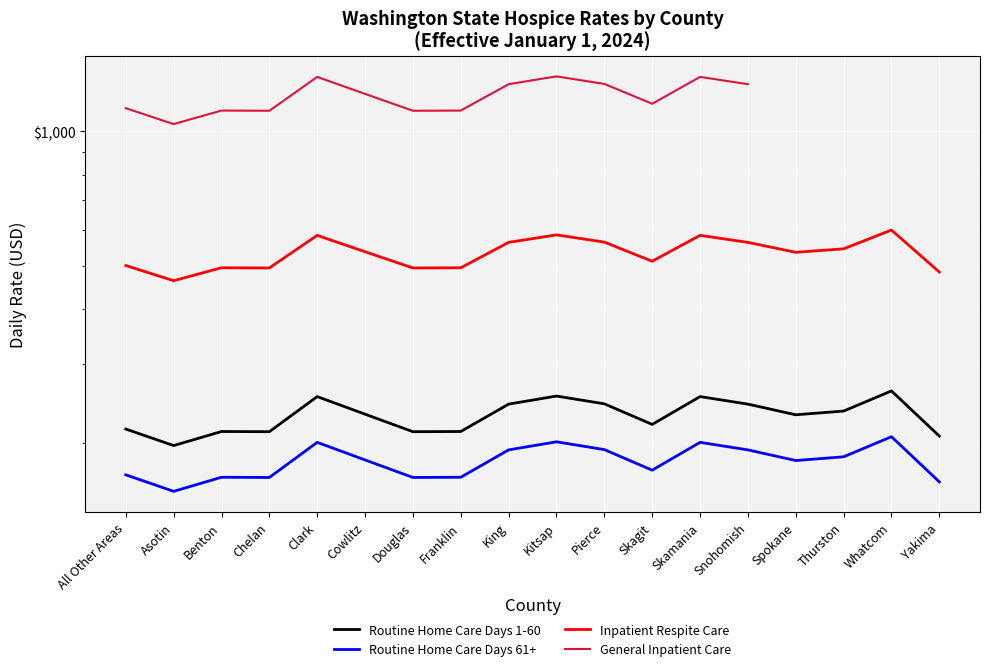

At Snohomish, list the series in order from smallest to largest.

Routine Home Care Days 61+, Routine Home Care Days 1-60, Inpatient Respite Care, General Inpatient Care